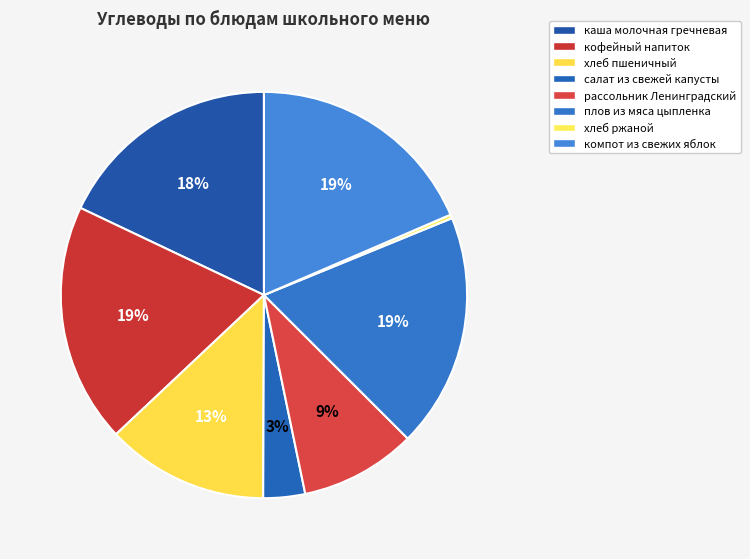

Does каша молочная гречневая represent more than half of the total?

No